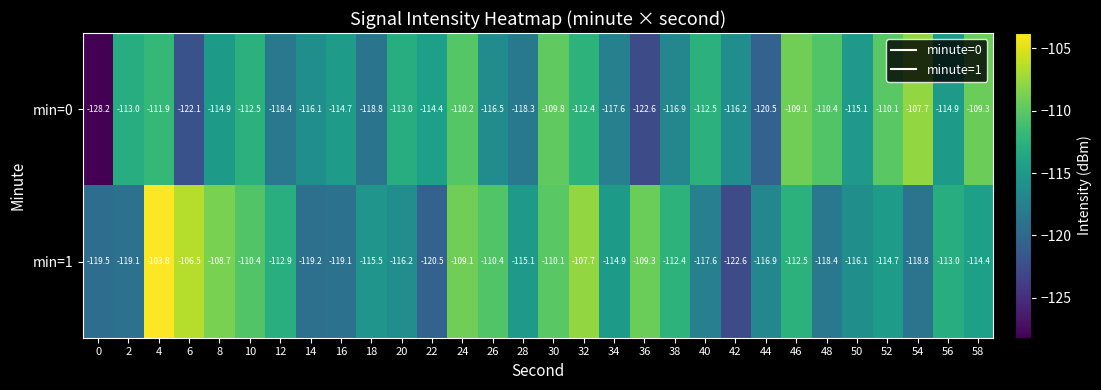

How many values in the min=0 series exceed -114?

13